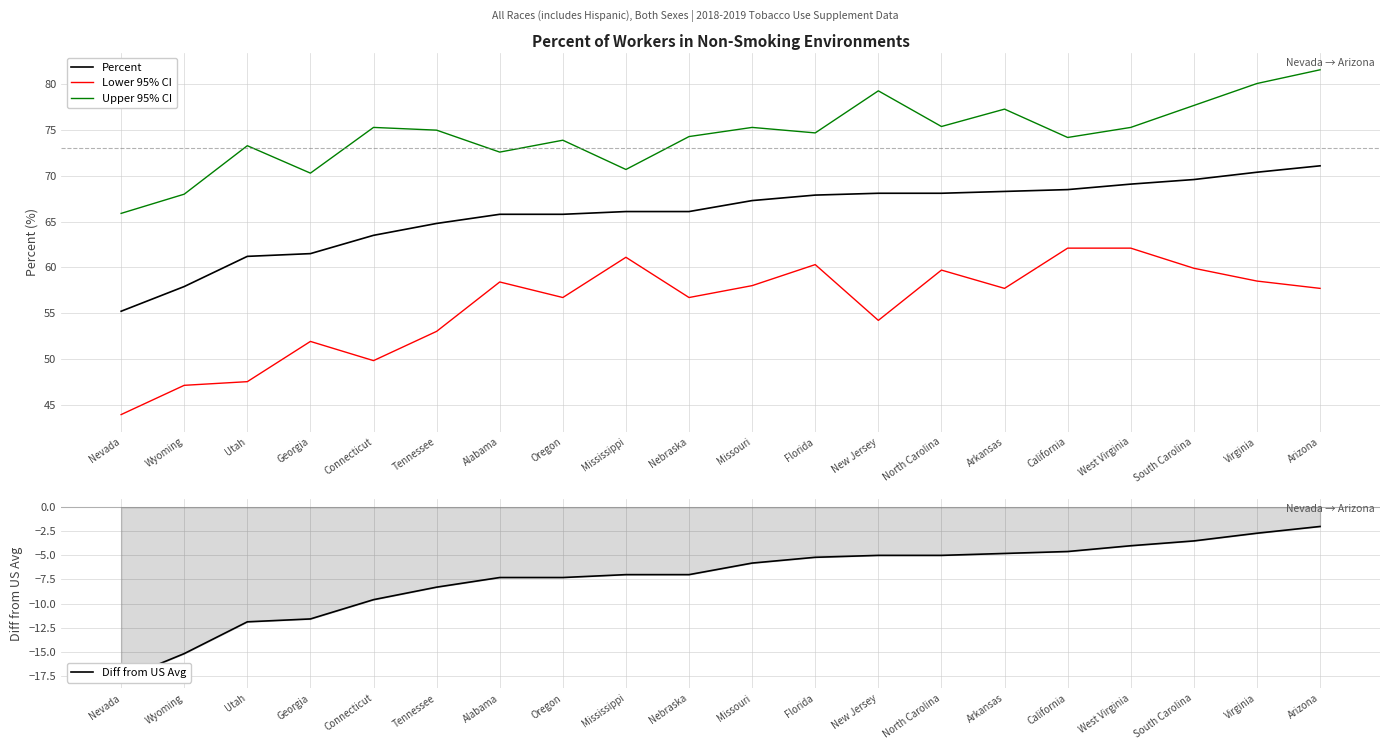

List the series in order of their peak value, highest first.

Upper 95% CI, Percent, Lower 95% CI, Diff from US Avg